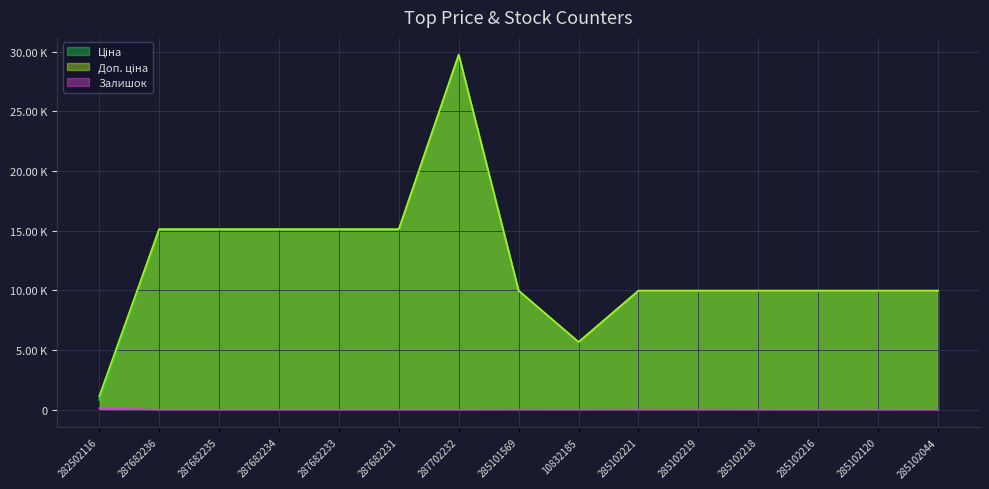

What position from the left is 285102120?

14